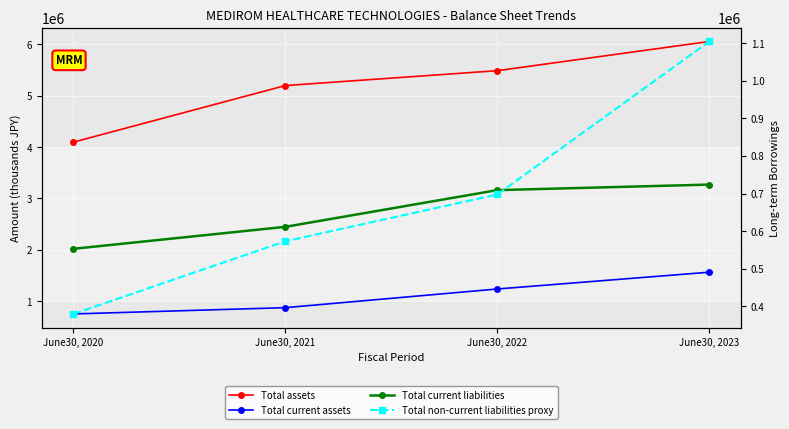

List the labels in order of Total non-current liabilities proxy value, largest first.

June30, 2023, June30, 2022, June30, 2021, June30, 2020